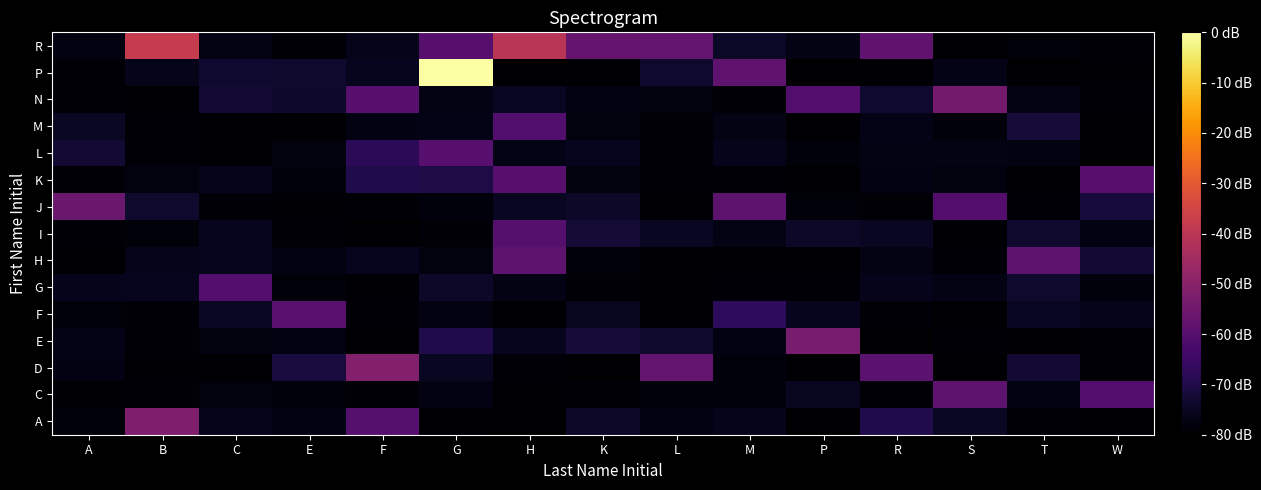

What is the difference between the highest and lowest values at R?

21.4